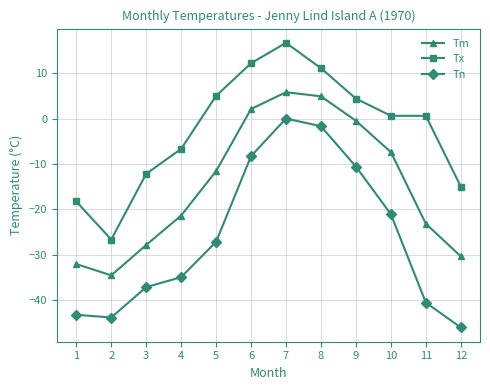

What is the spread (max minus min) of values at 3?

25.0